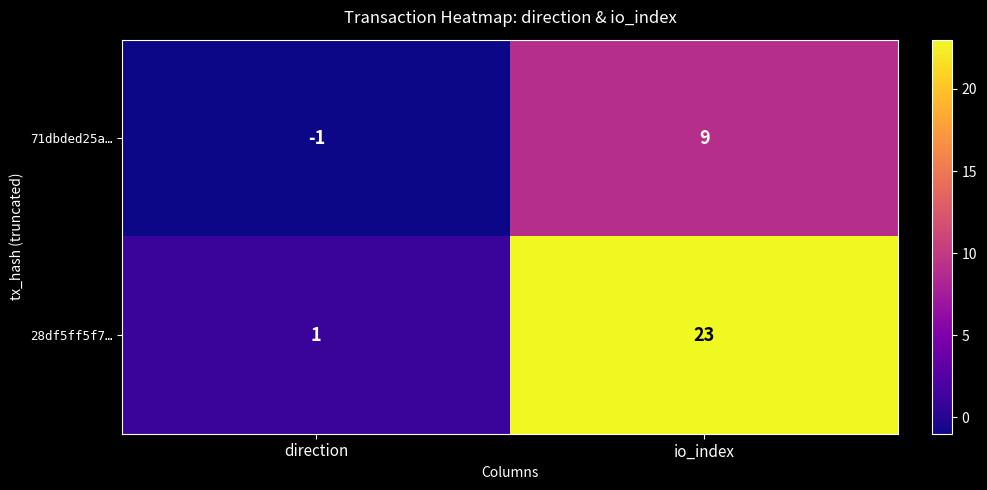

At which category does the chart reach its minimum across all series?

direction